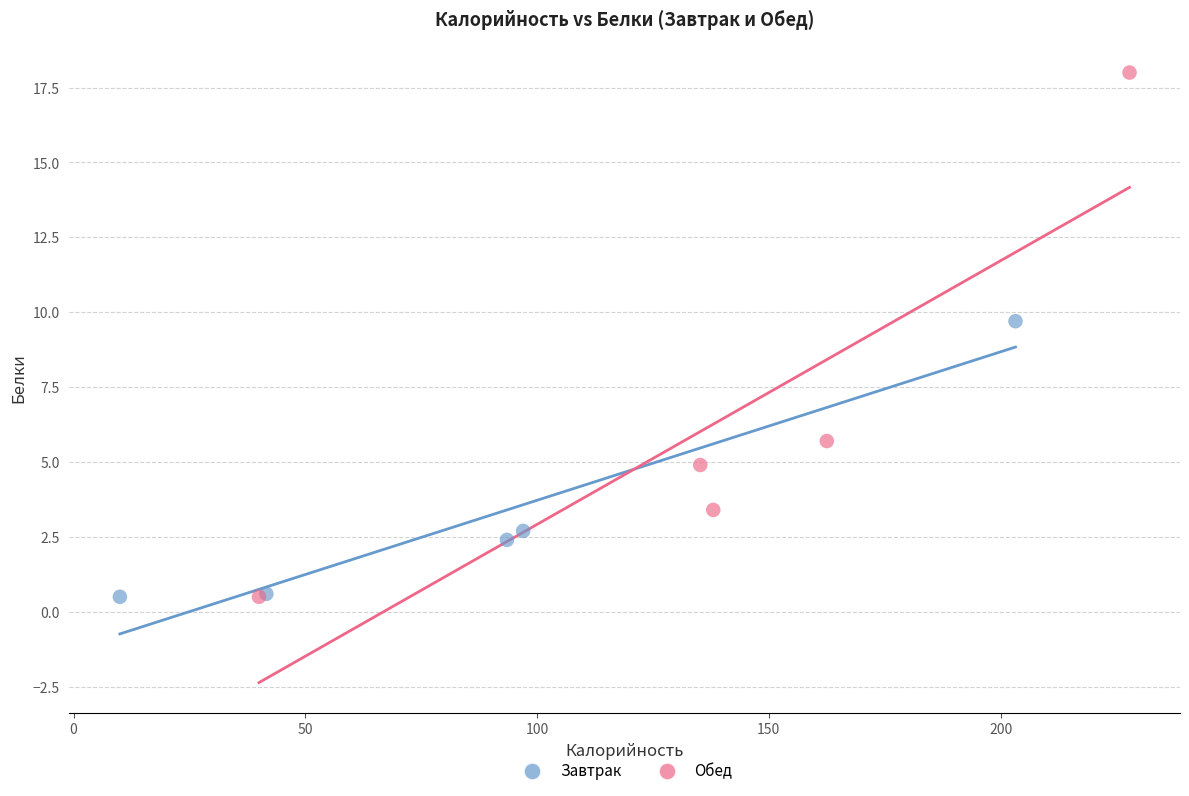

What are all the series names shown in the legend?

Завтрак, Обед